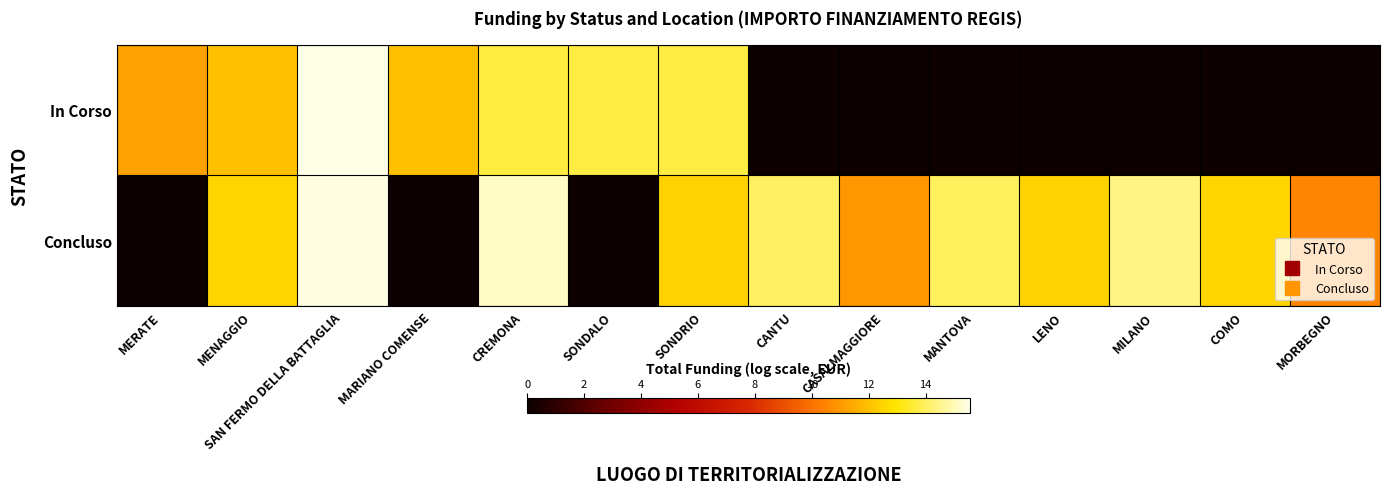

Rank the series by their average value, from highest to lowest.

Concluso, In Corso